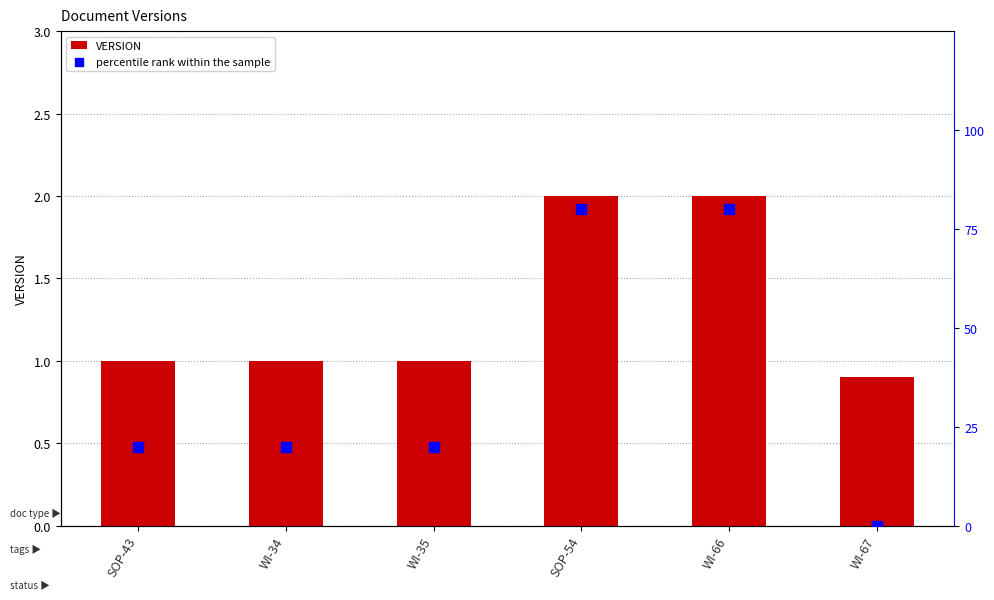

Which series has the widest spread of Y values?

percentile rank within the sample